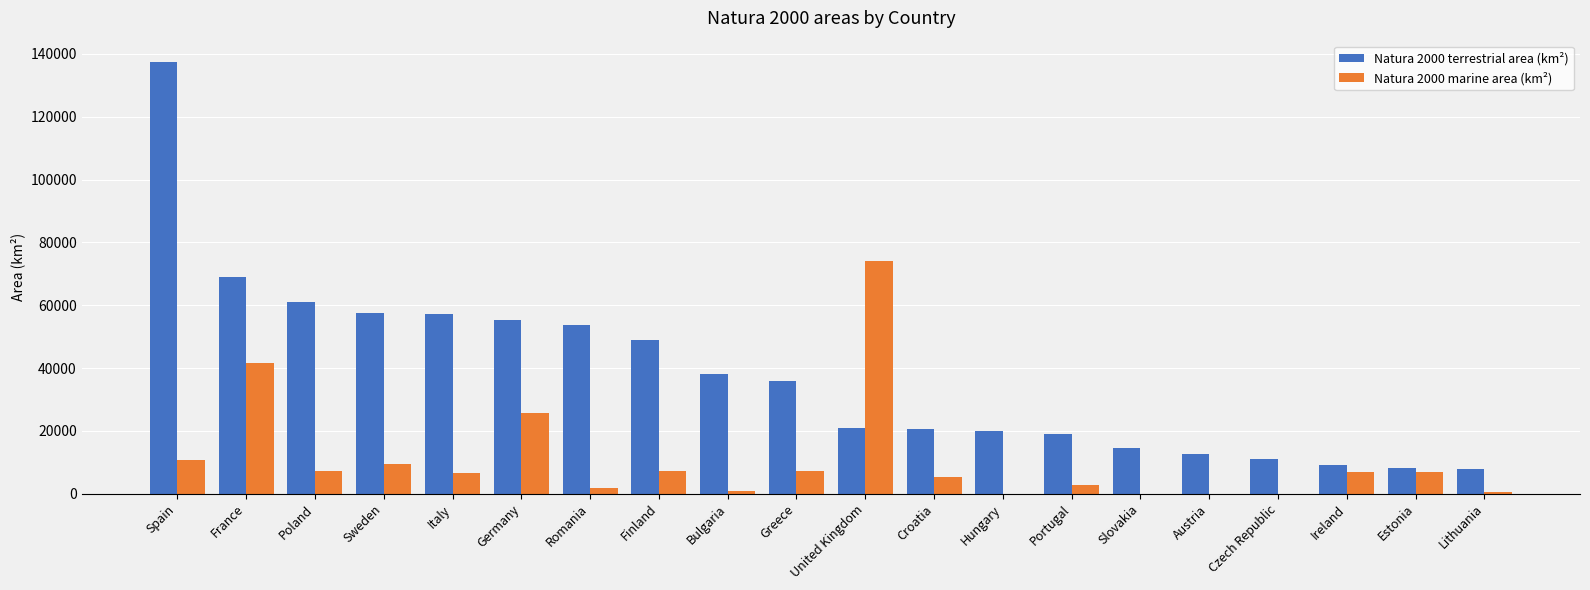

Between Poland and Lithuania, which series saw the biggest shift?

Natura 2000 terrestrial area (km²)